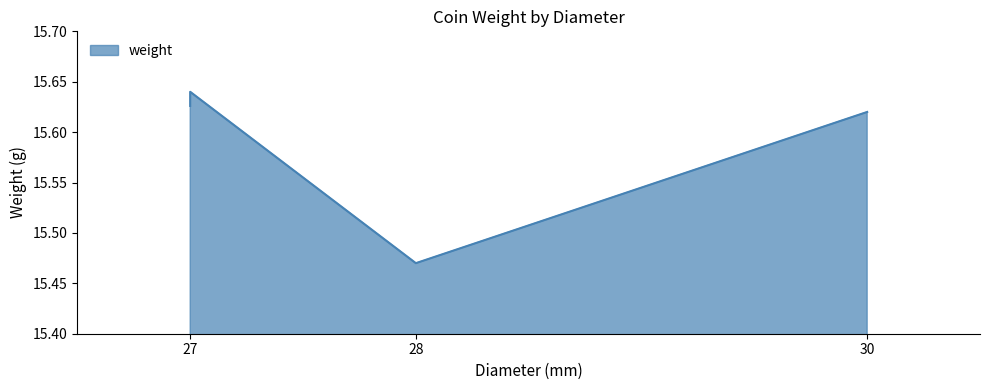

Where is the first local maximum?

27